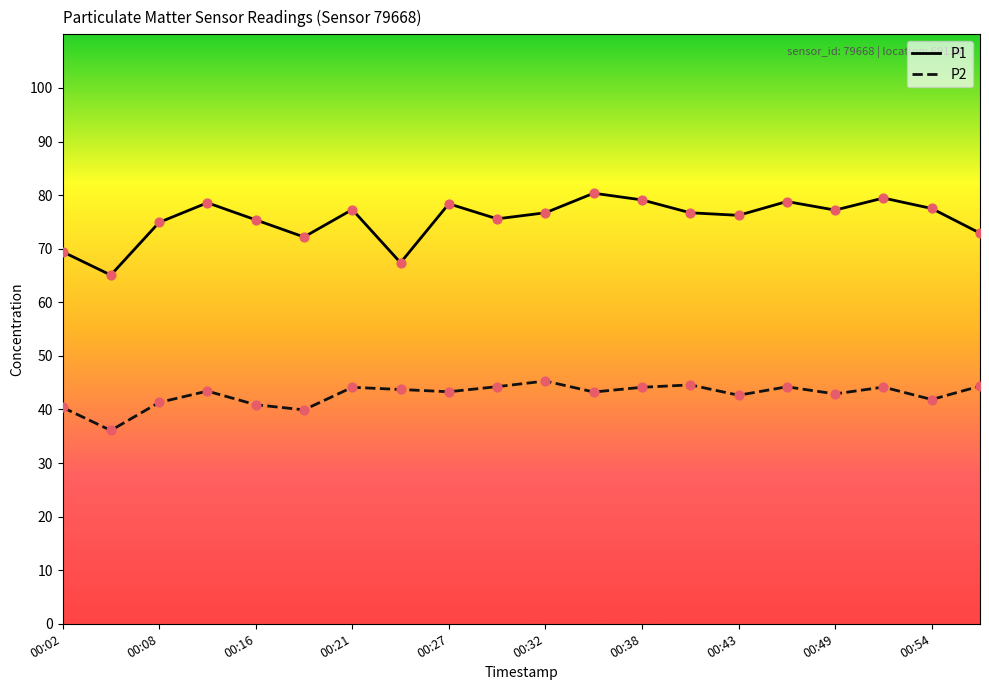

List the series in order of their overall mean, highest first.

P1, P2